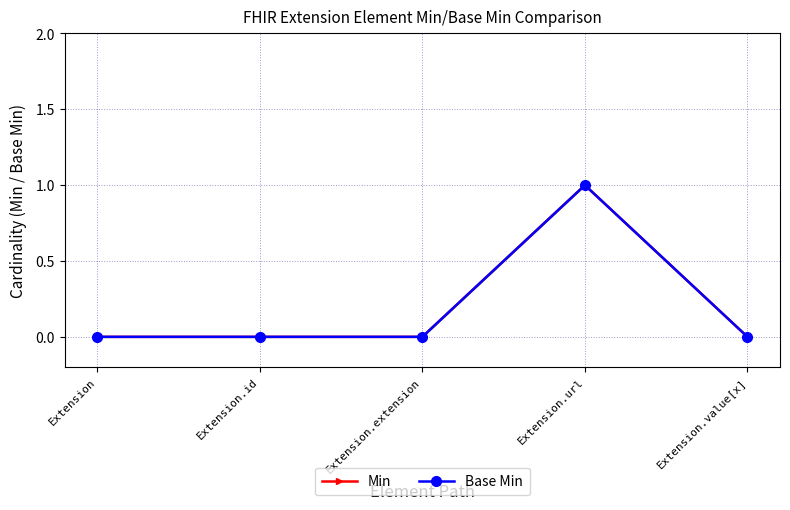

At which category is the sum across all series the highest?

Extension.url